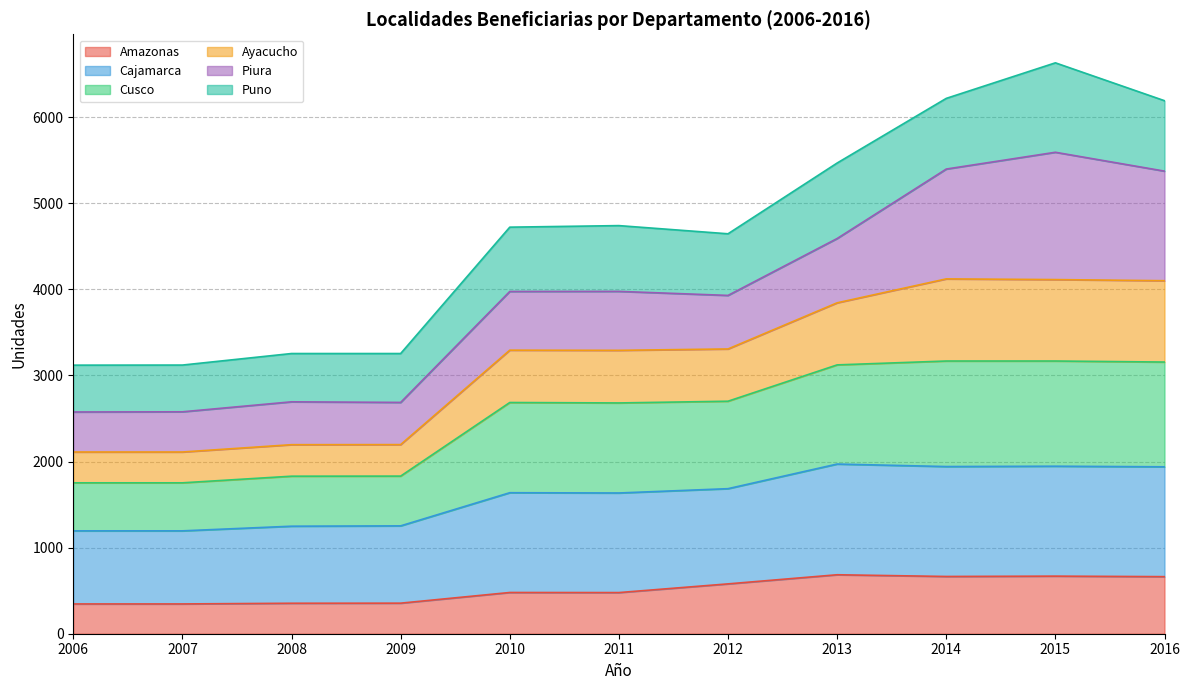

What is the total value across all series at 2007?

3121